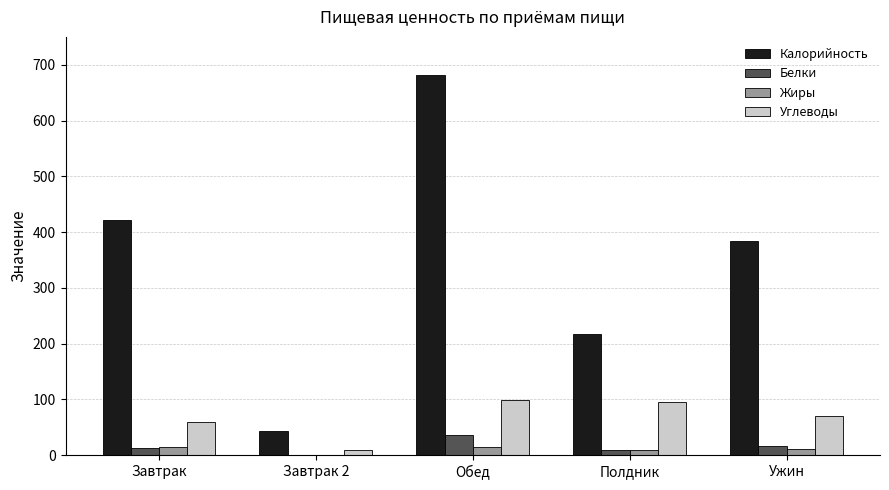

What is the greatest value displayed?

682.2